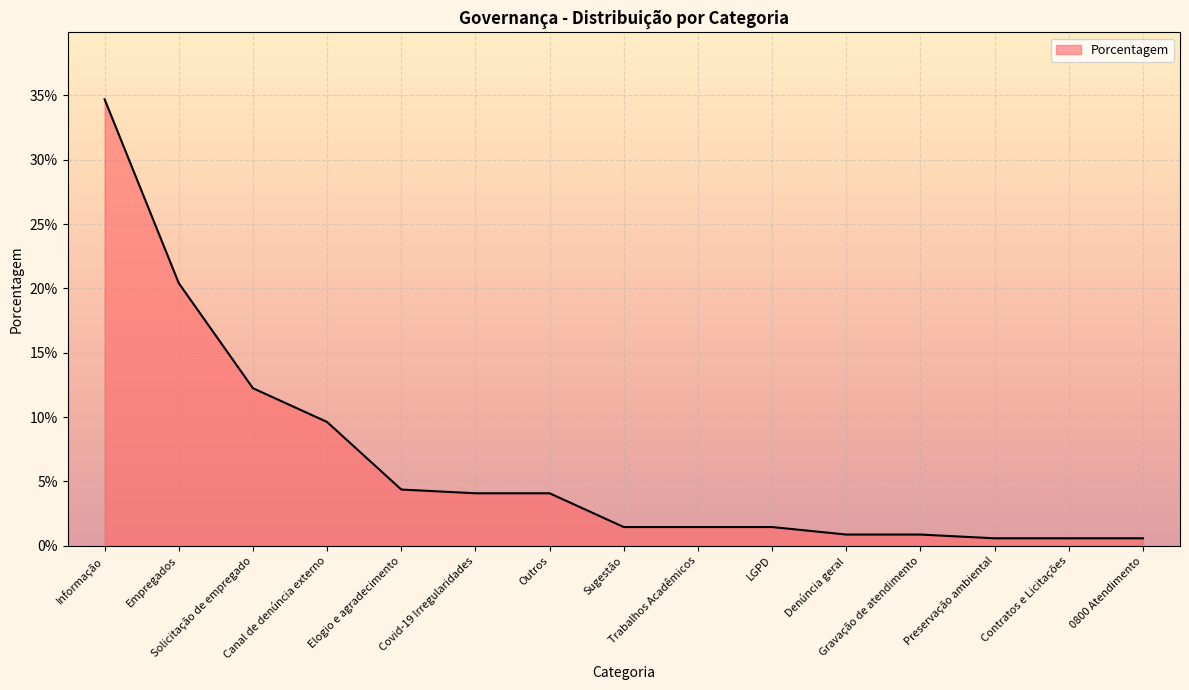

Does the chart have visible grid lines?

Yes